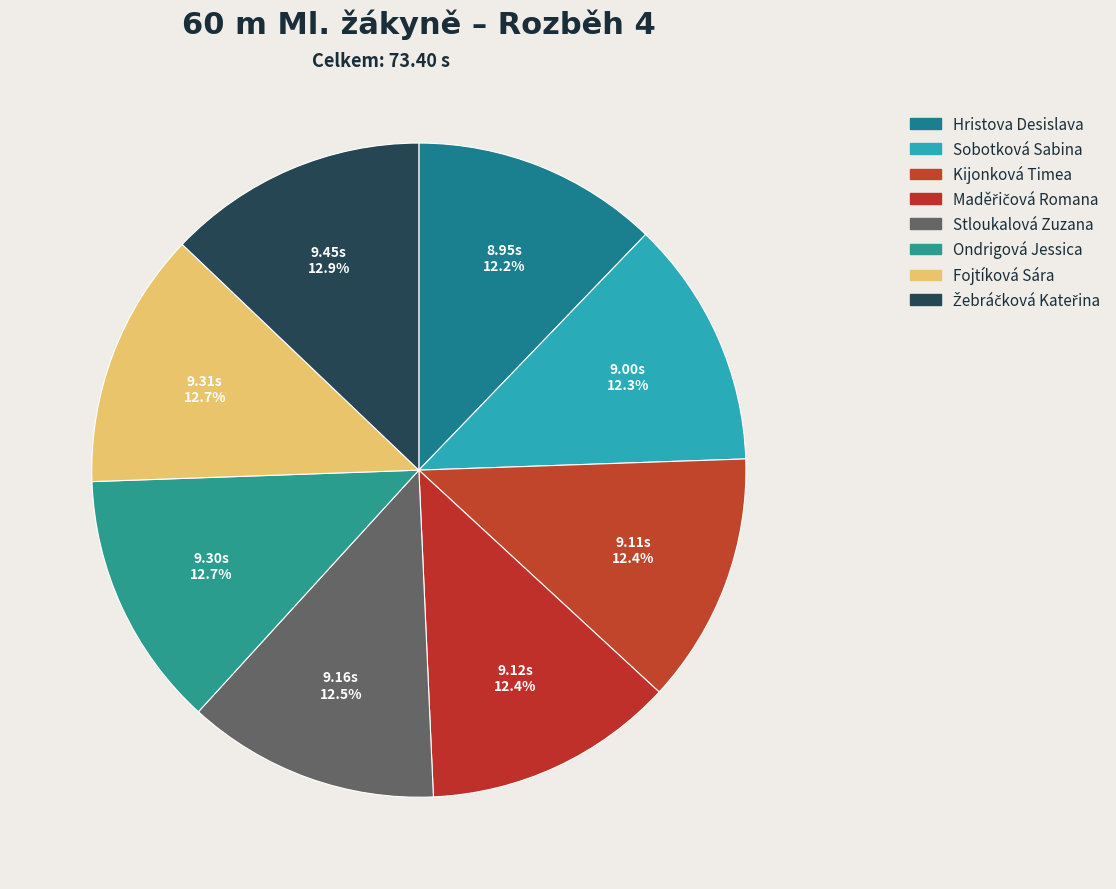

How many slices are in this pie chart?

8